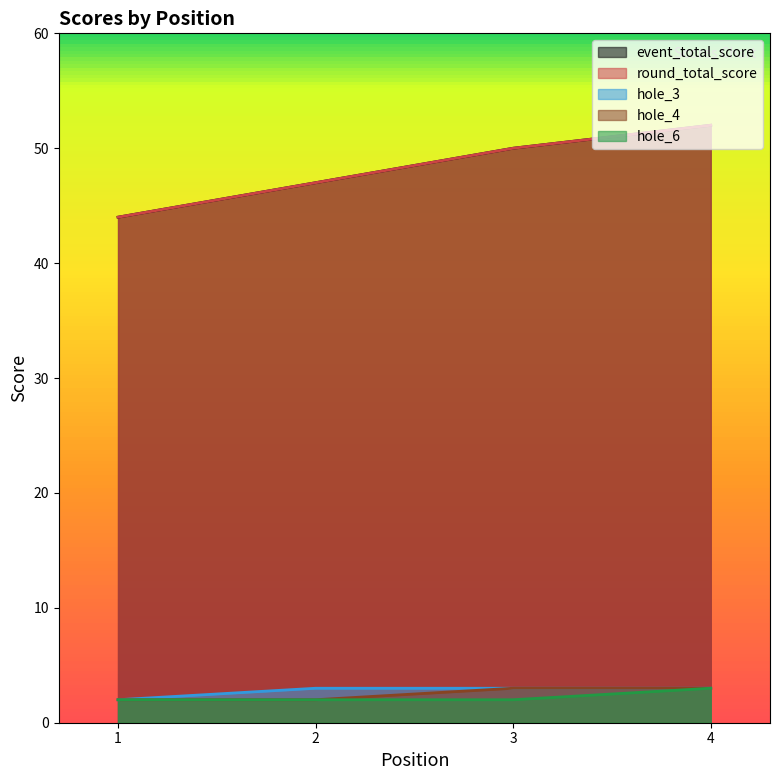

Between 4 and 1, which is larger?

4